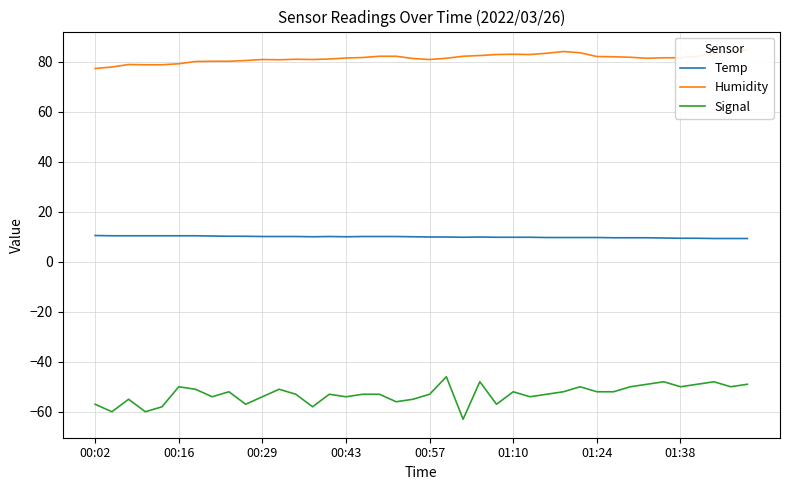

True or false: Humidity and Temp intersect in this chart.

False